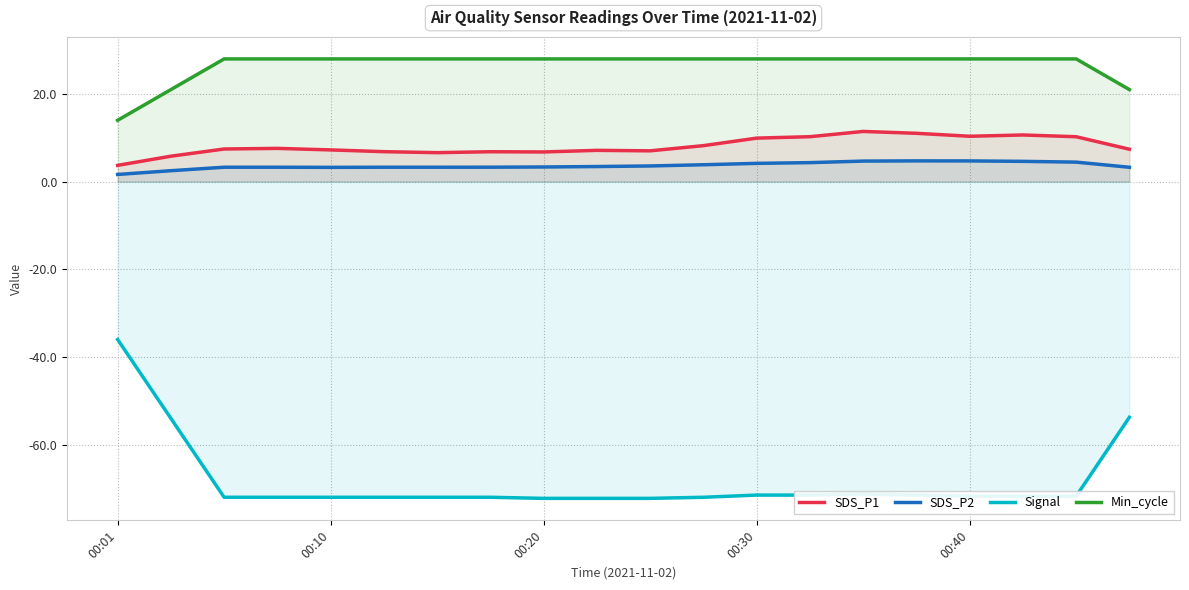

Is the value of Min_cycle at 10 greater than the value of SDS_P1 at 19?

Yes